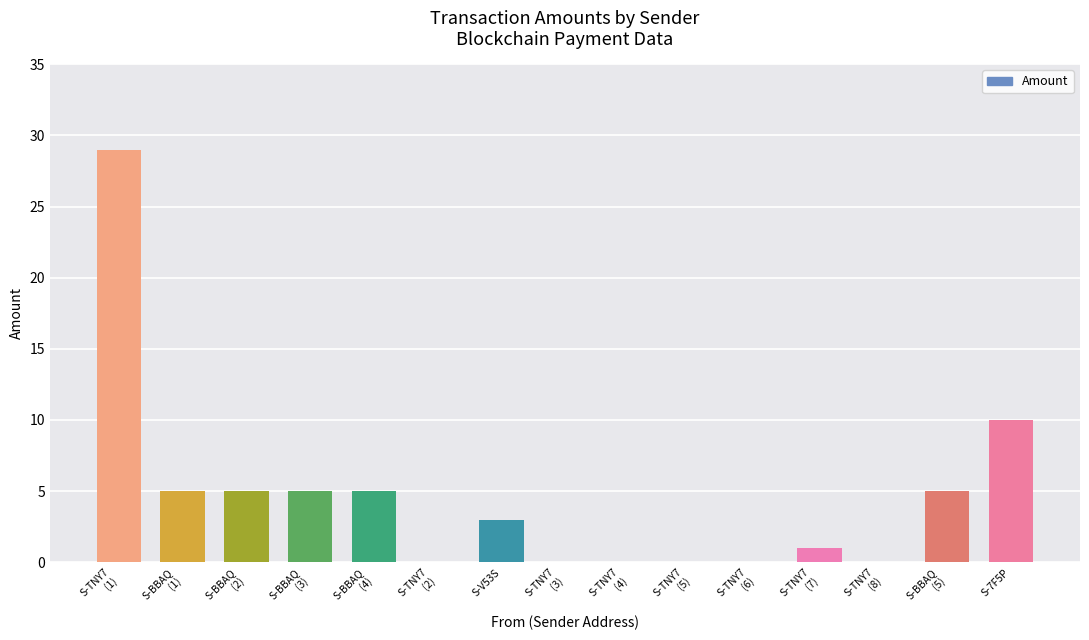

What is the difference between the values at S-BBAQ
(4) and S-TNY7
(8)?

5